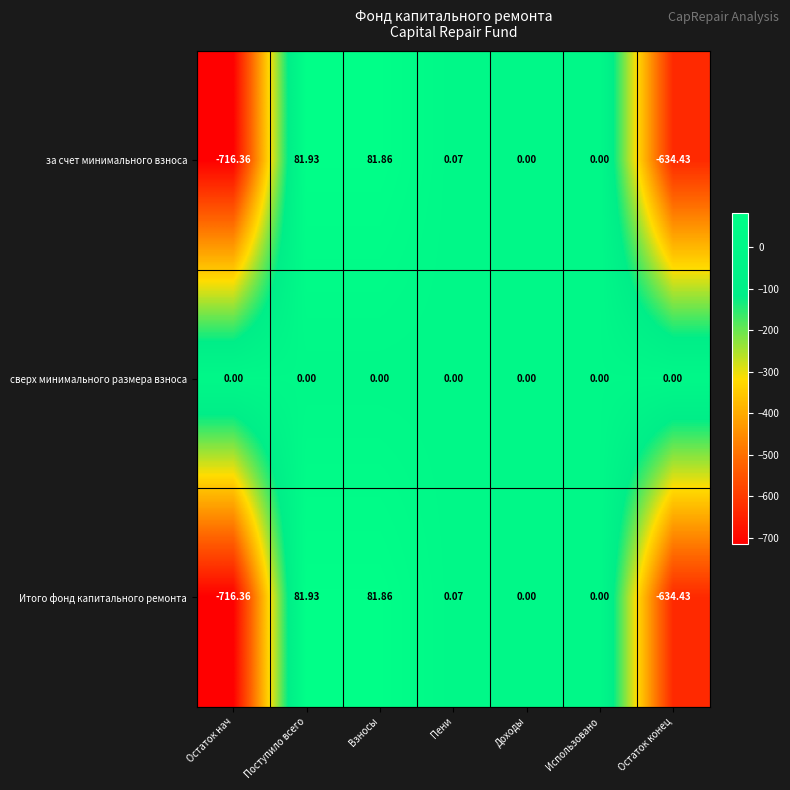

Which label corresponds to the smallest value in the chart?

Остаток нач